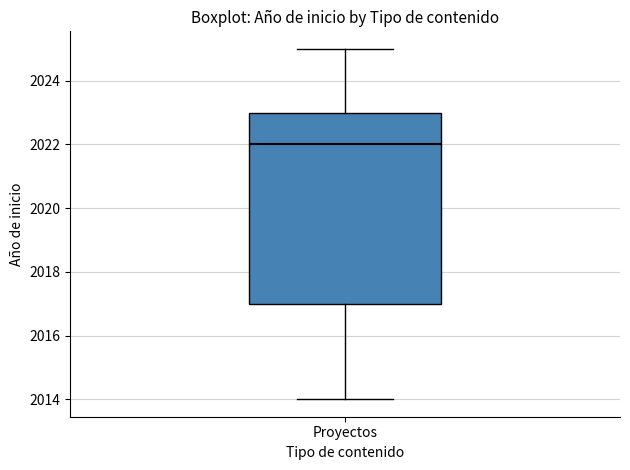

Transcribe this box plot: give where the median line is, the range the box spans, and where the two whiskers end, as read against the y-axis. The values are not printed on the chart, so give them approximately, as read against the axis.

median 2022, box 2017 to 2023, whiskers 2014 to 2025